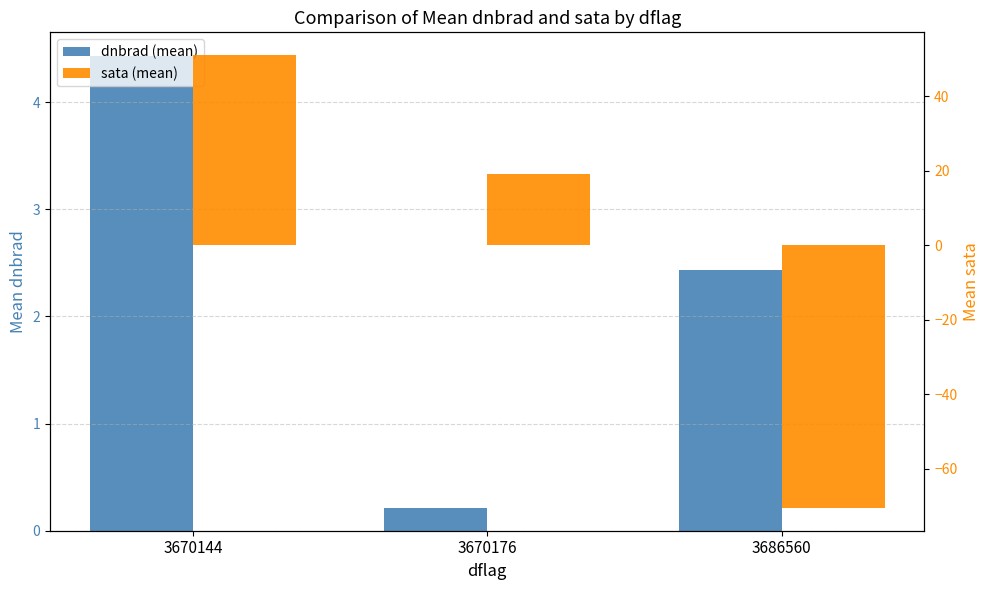

At which category does the chart reach its peak across all series?

3670144